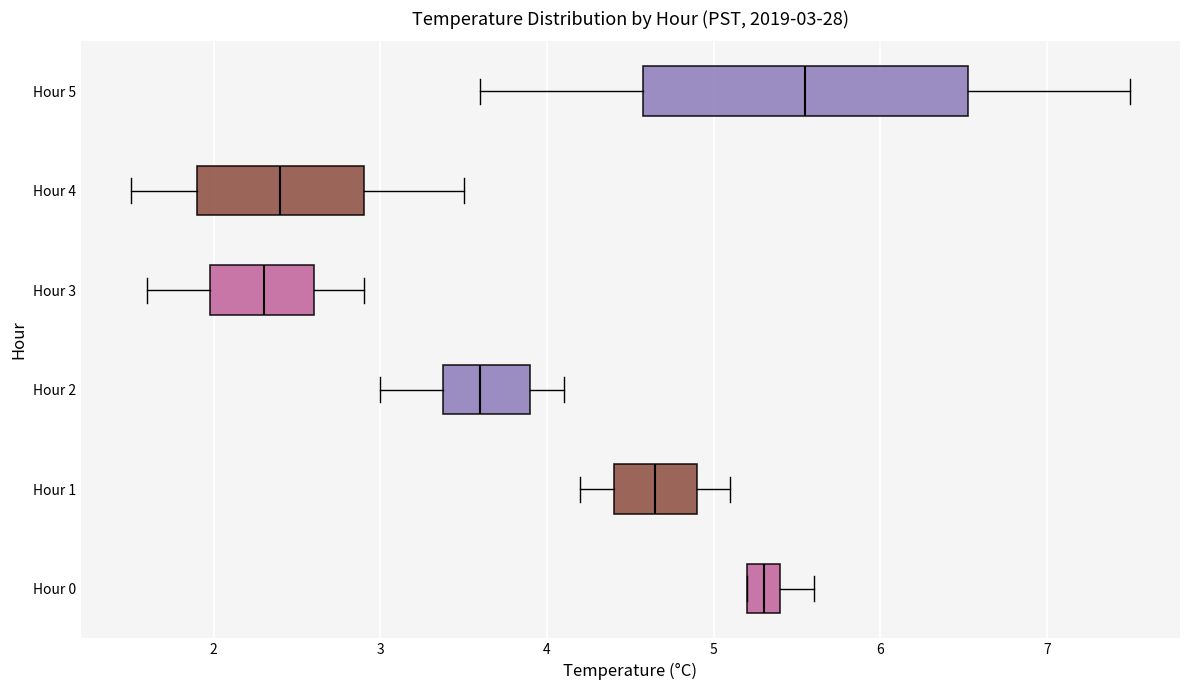

Which box's median line is the furthest to the right?

Hour 5